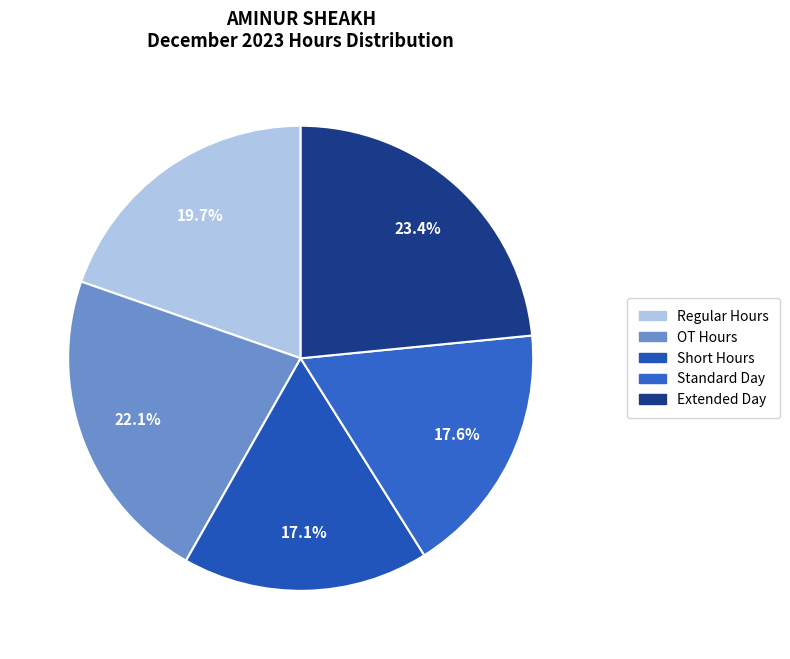

How many slices are in this pie chart?

5